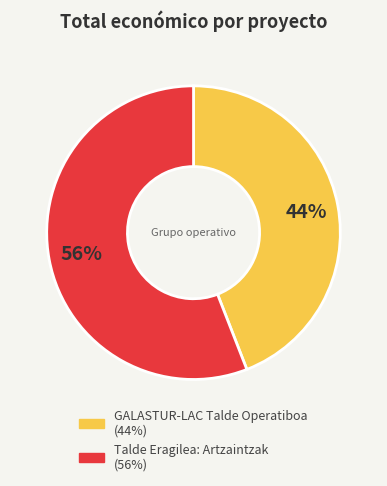

Which slice is the largest?

Talde Eragilea: Artzaintzak